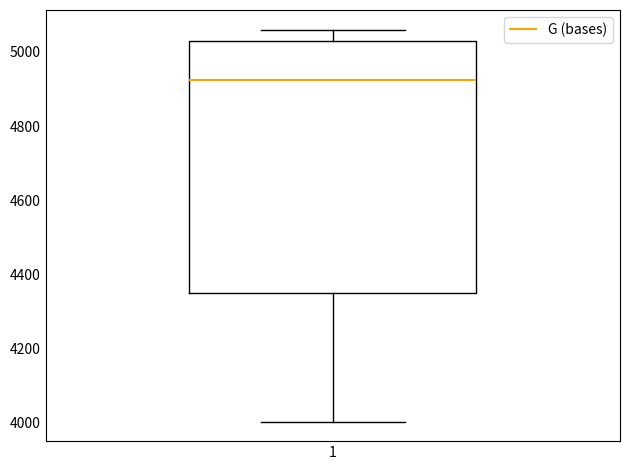

Read this box plot against the y-axis: the position of the median line, the range covered by the box, and the ends of both whiskers. The values are not printed on the chart, so give them approximately, as read against the axis.

median 4920, box 4340 to 5020, whiskers 4000 to 5060